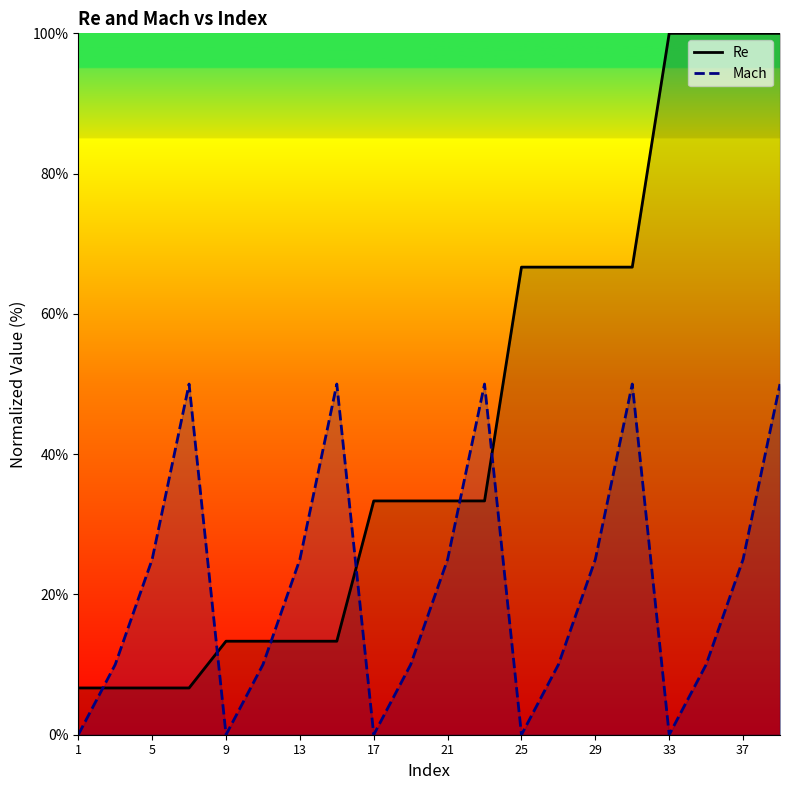

Reading right to left, extract all data points from this chart.

Re: 100.0	100.0	100.0	100.0	66.7	66.7	66.7	66.7	33.3	33.3	33.3	33.3	13.3	13.3	13.3	13.3	6.7	6.7	6.7	6.7
Mach: 50.0	25.0	10.0	0.0	50.0	25.0	10.0	0.0	50.0	25.0	10.0	0.0	50.0	25.0	10.0	0.0	50.0	25.0	10.0	0.0